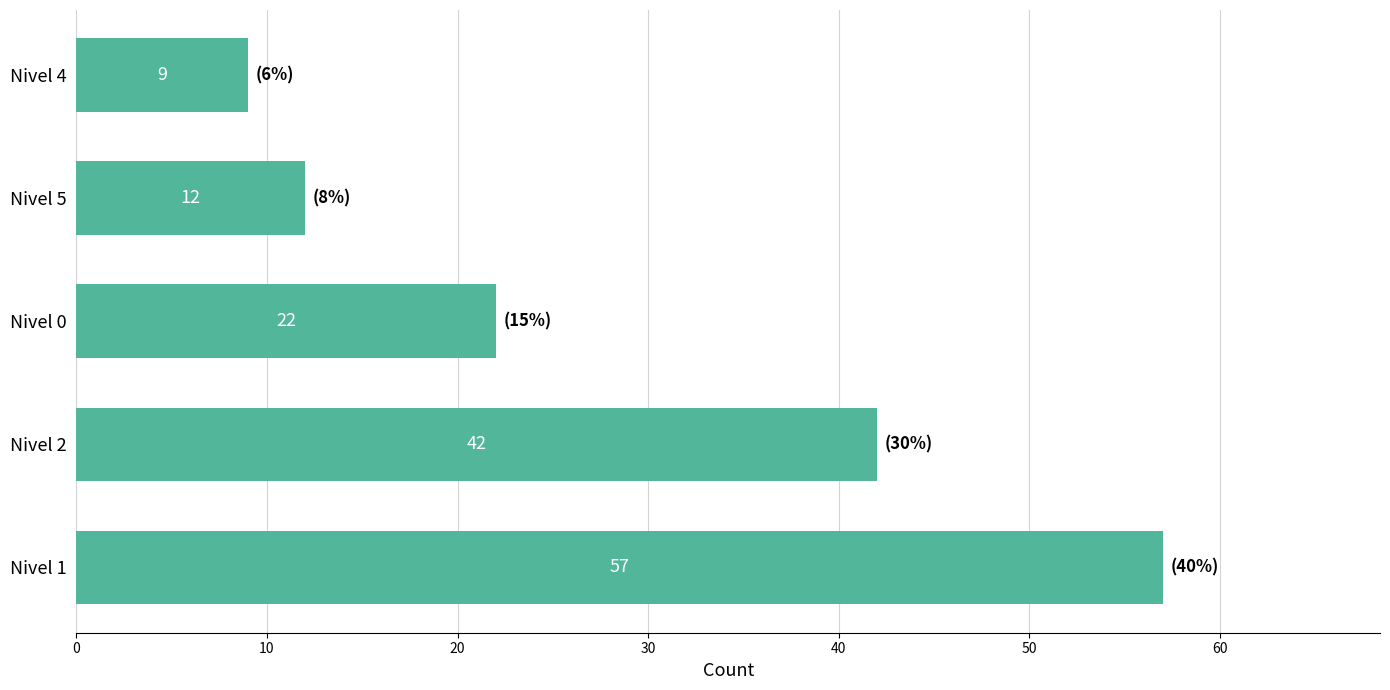

List the labels in order of value, smallest first.

Nivel 4, Nivel 5, Nivel 0, Nivel 2, Nivel 1